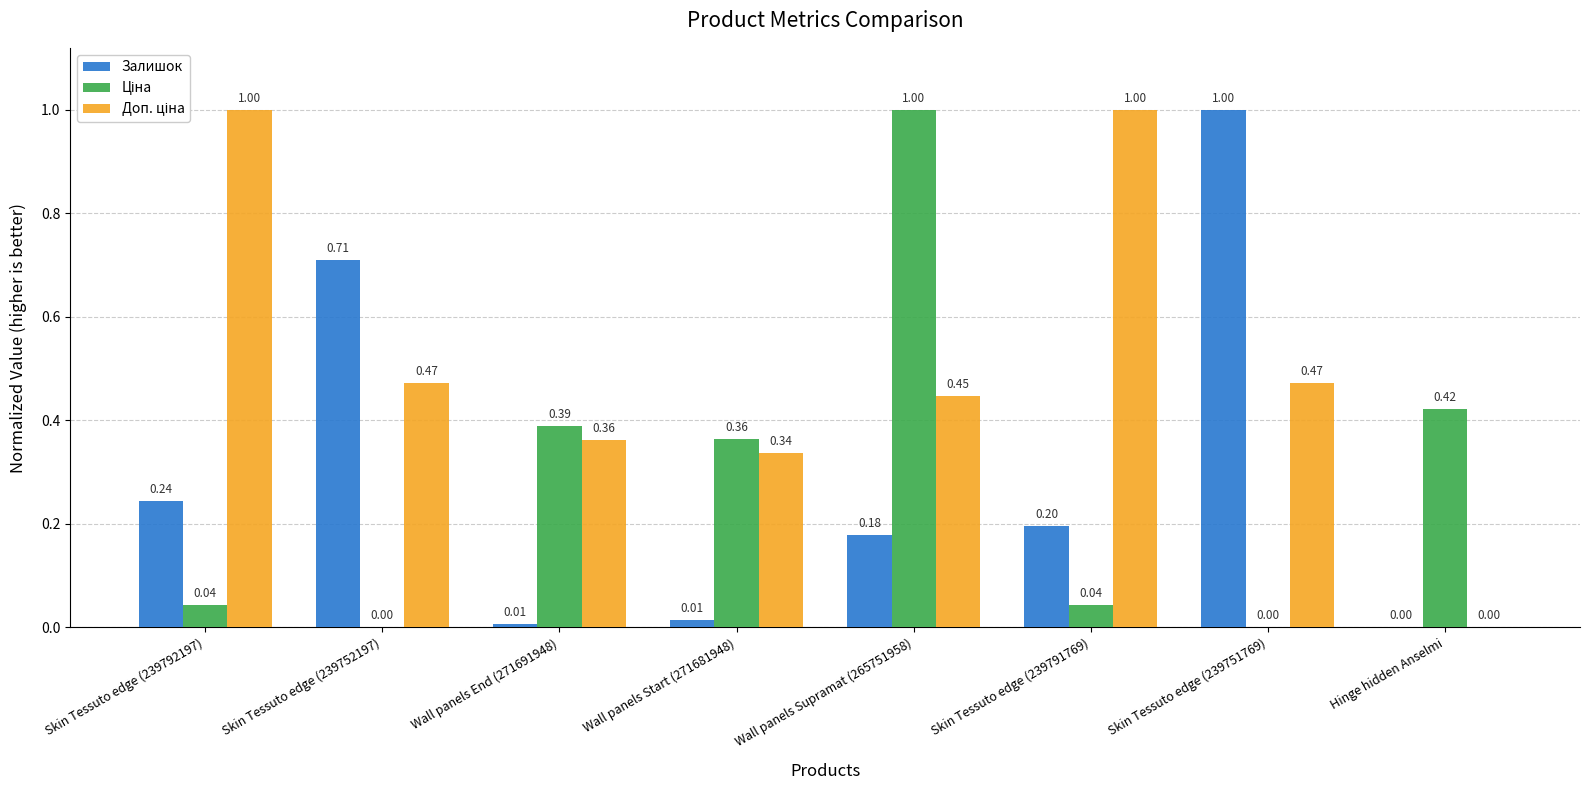

Between Skin Tessuto edge (239752197) and Hinge hidden Anselmi, which series saw the biggest shift?

Залишок